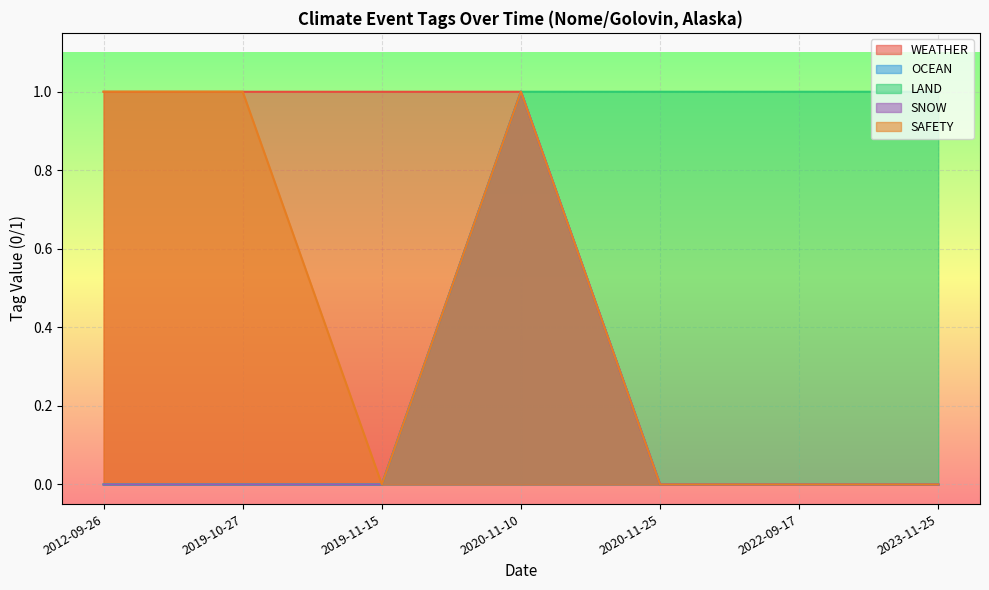

True or false: LAND and WEATHER cross at least once.

False